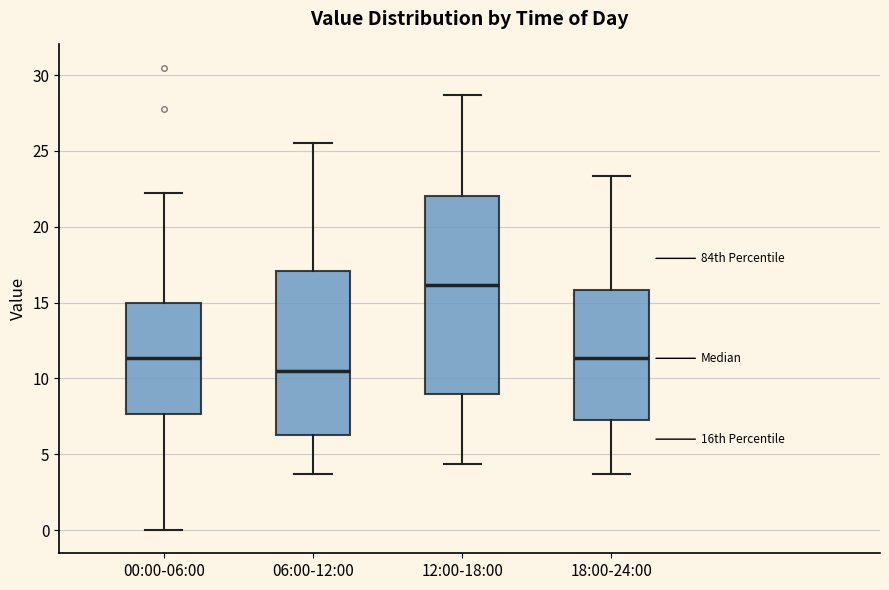

Where is the lower edge of the box for 18:00-24:00 on the y-axis? The values are not printed on the chart, so give them approximately, as read against the axis.

7.0